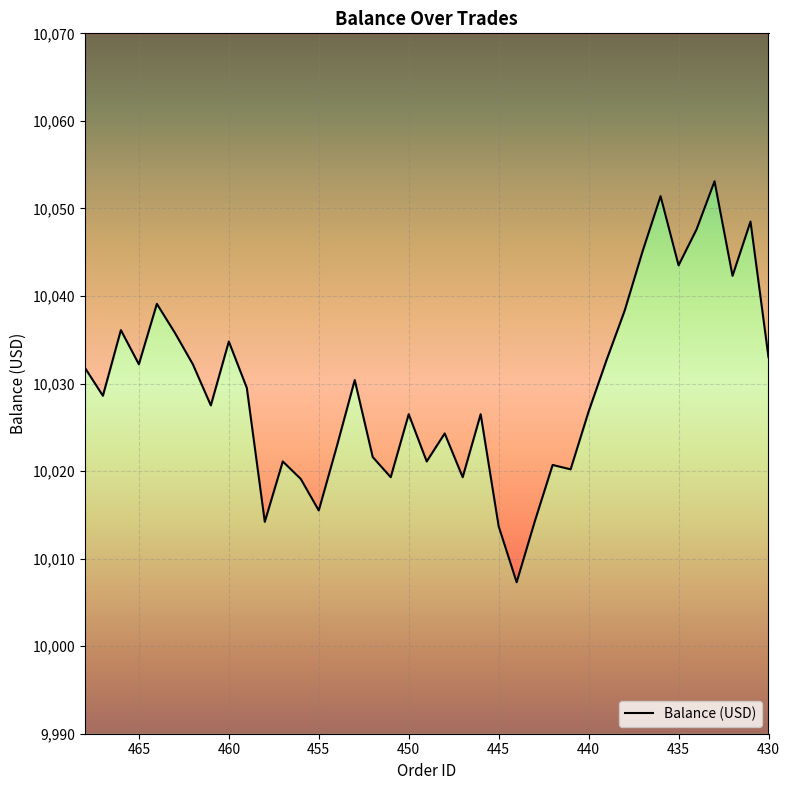

What is the sum of all values?

391147.7